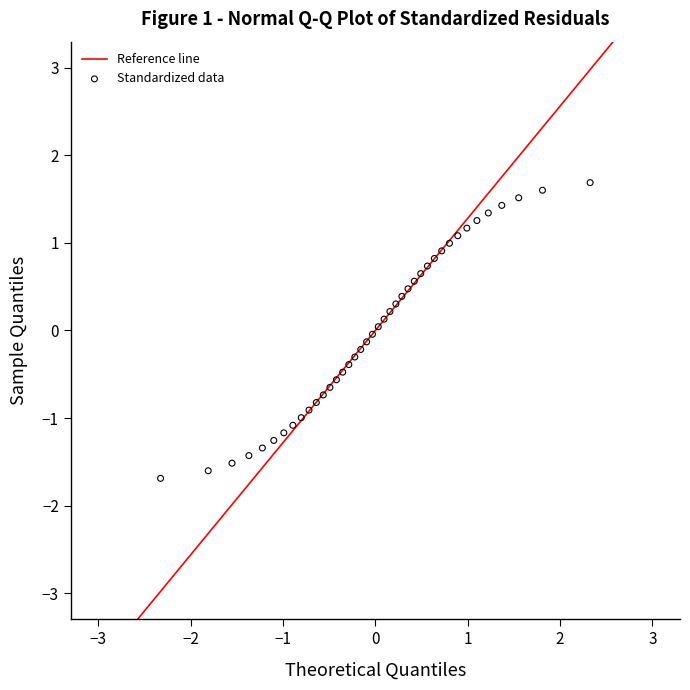

What is the range of X values (max minus min)?

4.7